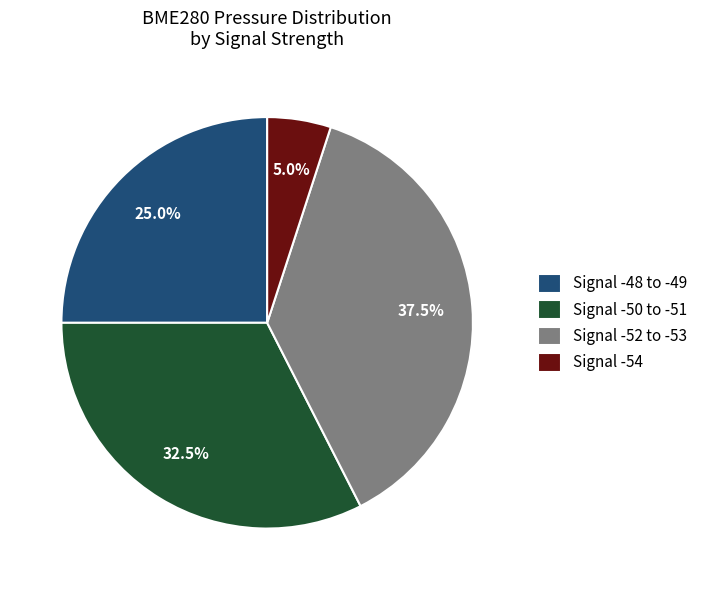

Do Signal -48 to -49 and Signal -52 to -53 together represent more than half of the pie?

Yes